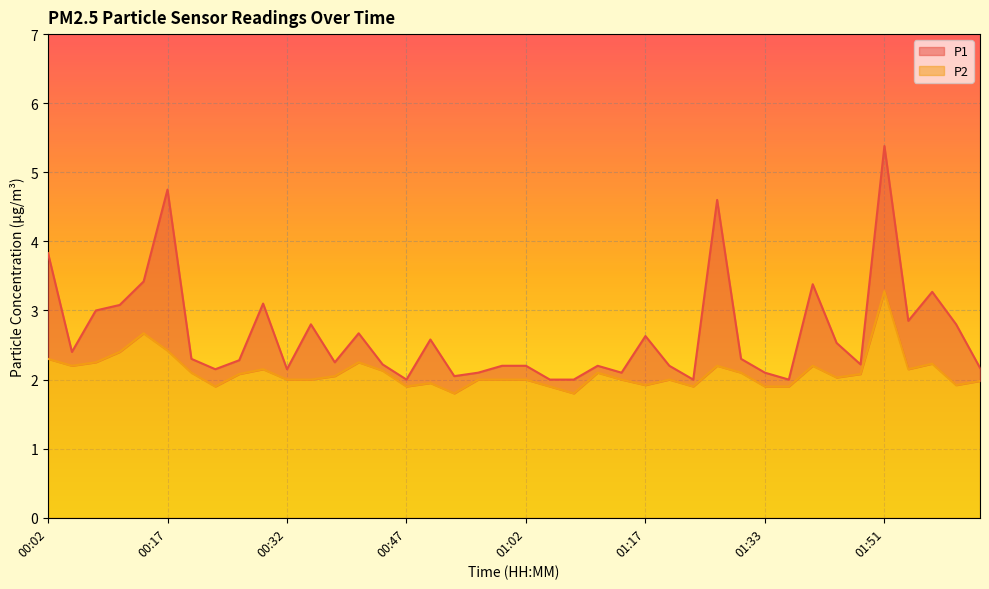

At which label does P2 reach its peak?

01:51